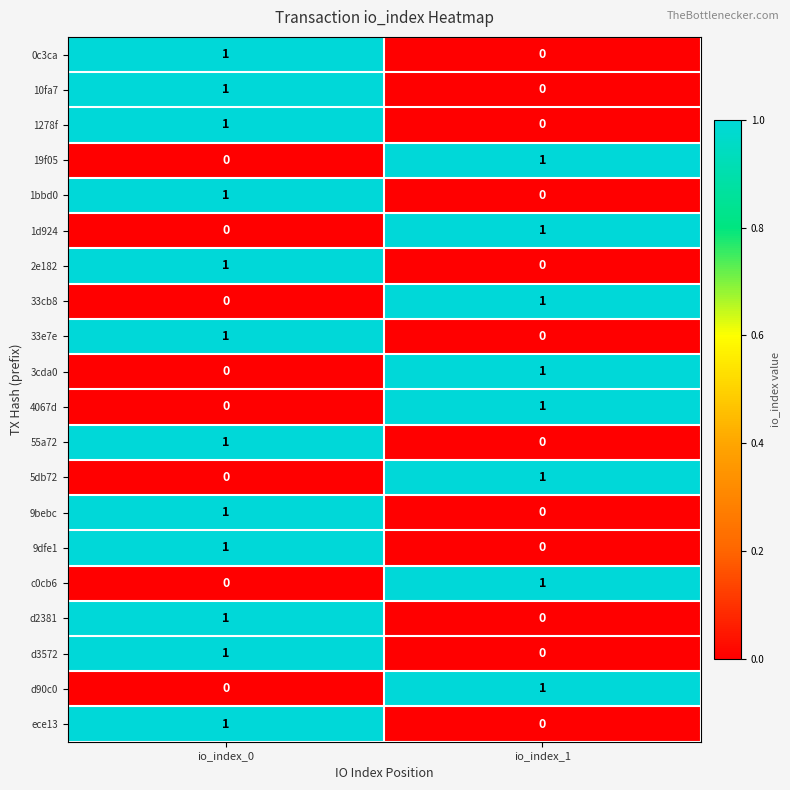

Rank the categories by ece13 value from lowest to highest.

io_index_1, io_index_0